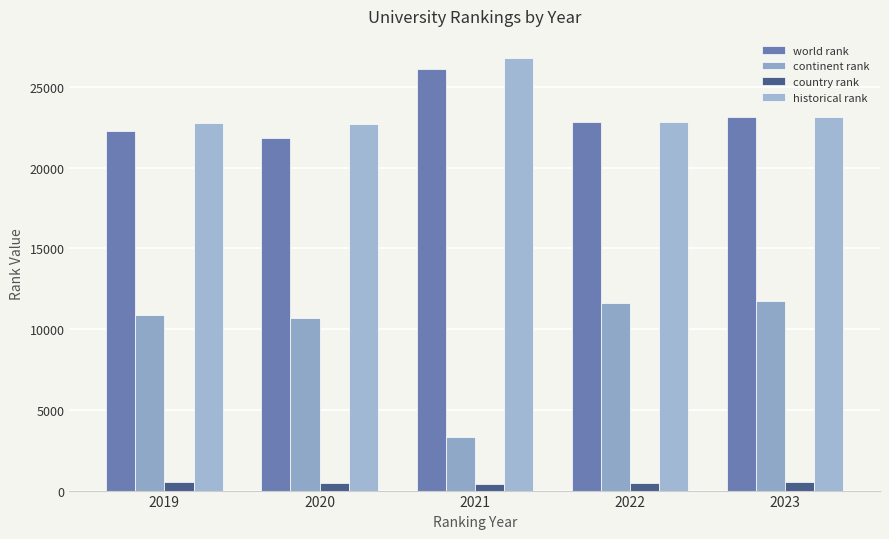

What is the difference between the highest and lowest values at 2019?

22256.5